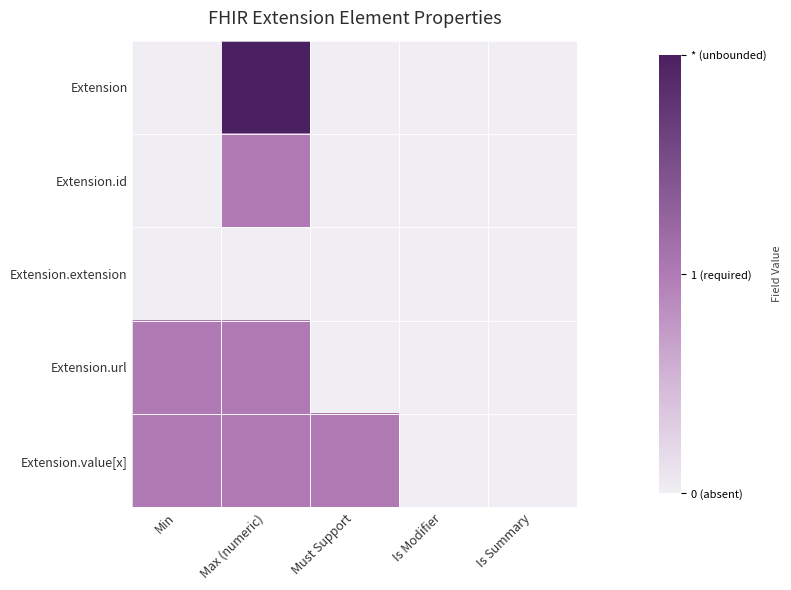

Reading right to left, extract all data points from this chart.

Extension: Is Summary=0	Is Modifier=0	Must Support=0	Max (numeric)=2	Min=0
Extension.id: Is Summary=0	Is Modifier=0	Must Support=0	Max (numeric)=1	Min=0
Extension.extension: Is Summary=0	Is Modifier=0	Must Support=0	Max (numeric)=0	Min=0
Extension.url: Is Summary=0	Is Modifier=0	Must Support=0	Max (numeric)=1	Min=1
Extension.value[x]: Is Summary=0	Is Modifier=0	Must Support=1	Max (numeric)=1	Min=1